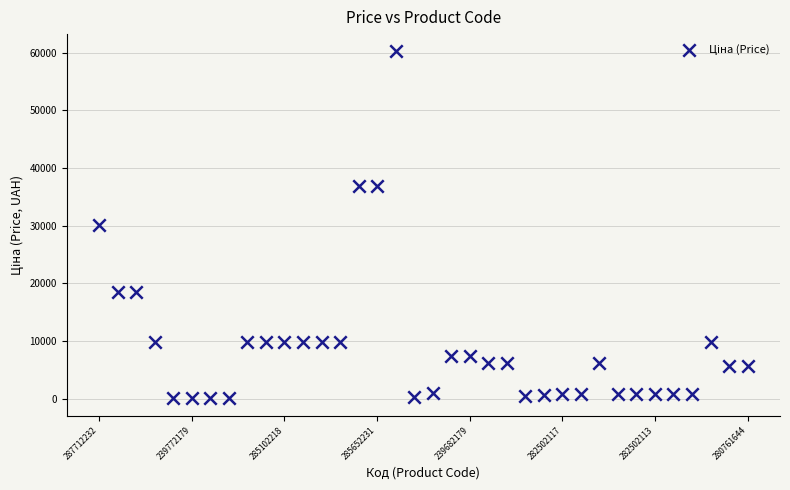

How many points are shown in the scatter plot?

36